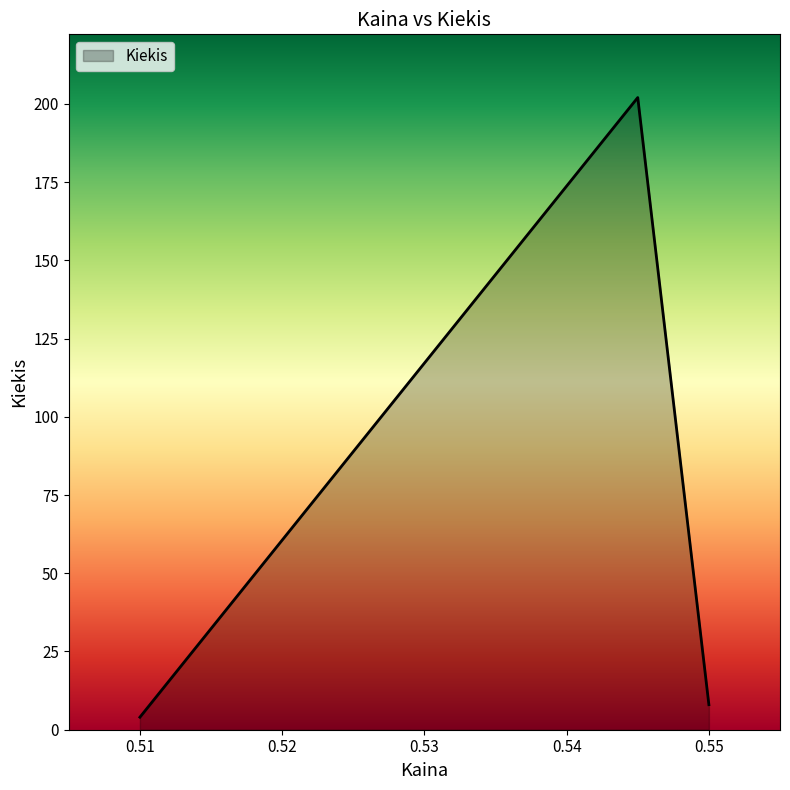

What is the difference between the maximum and minimum values?

198